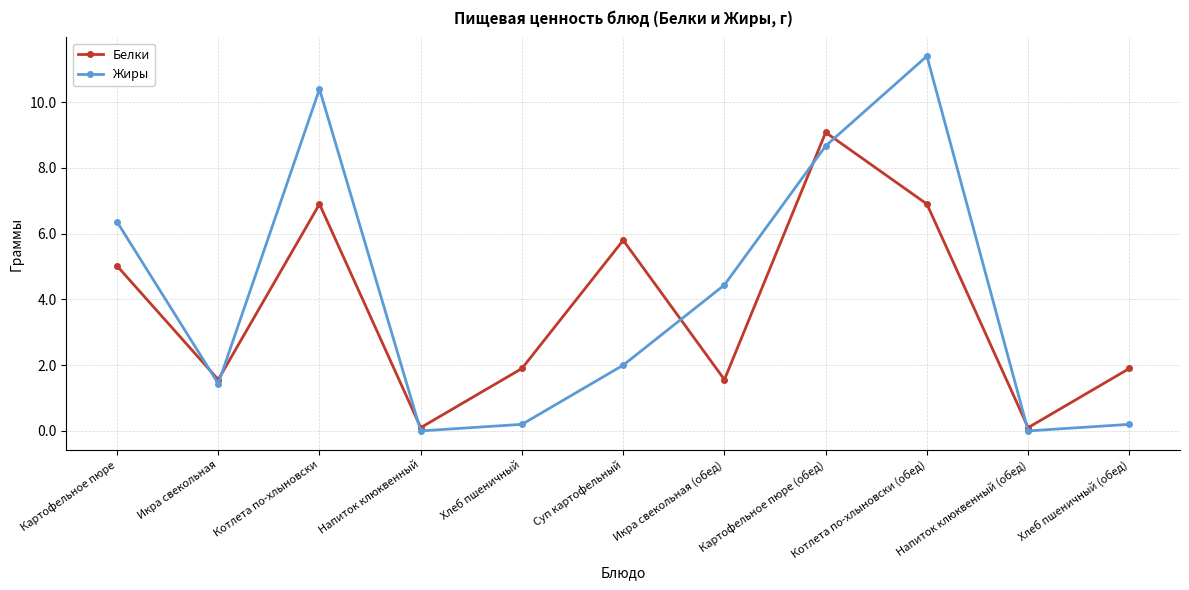

What position from the right is Хлеб пшеничный (обед)?

1